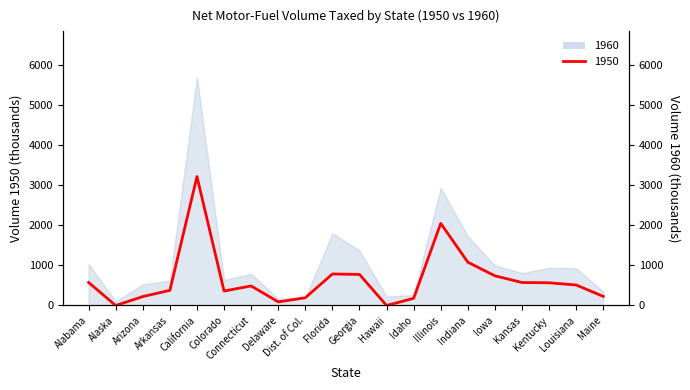

What is the ratio of the value at Connecticut to the value at Idaho?

2.7